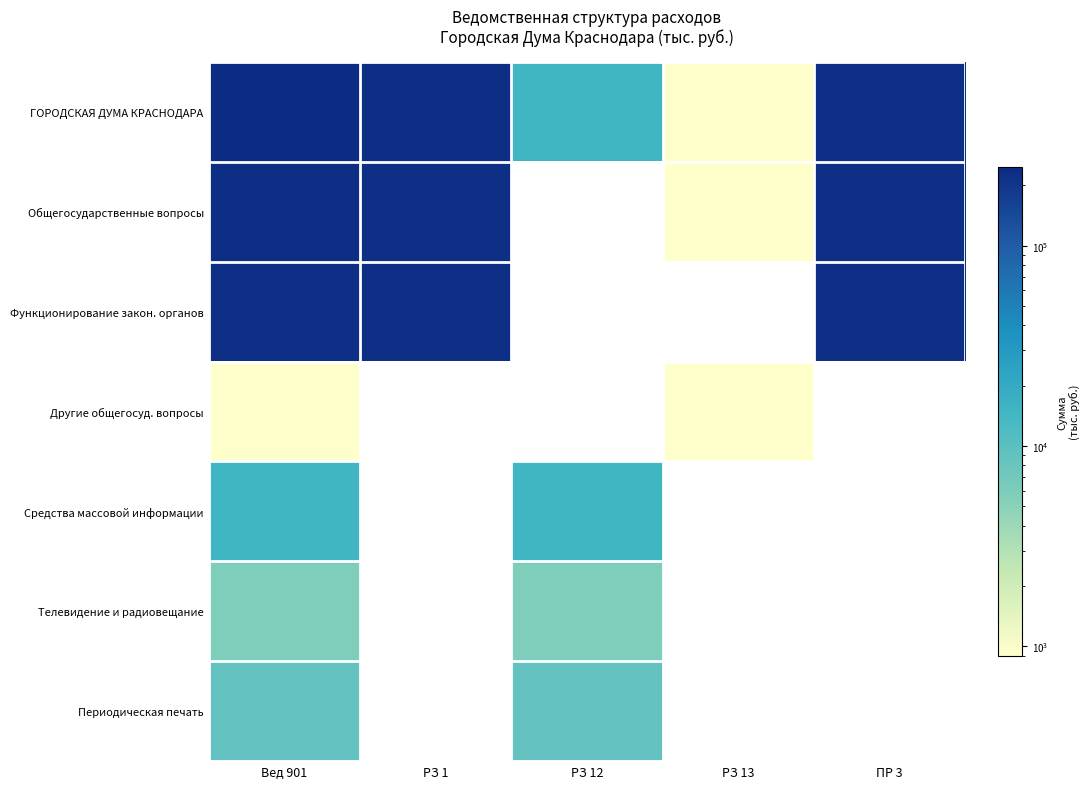

The value of Общегосударственные вопросы at РЗ 1 is 229980.0. True or false?

True